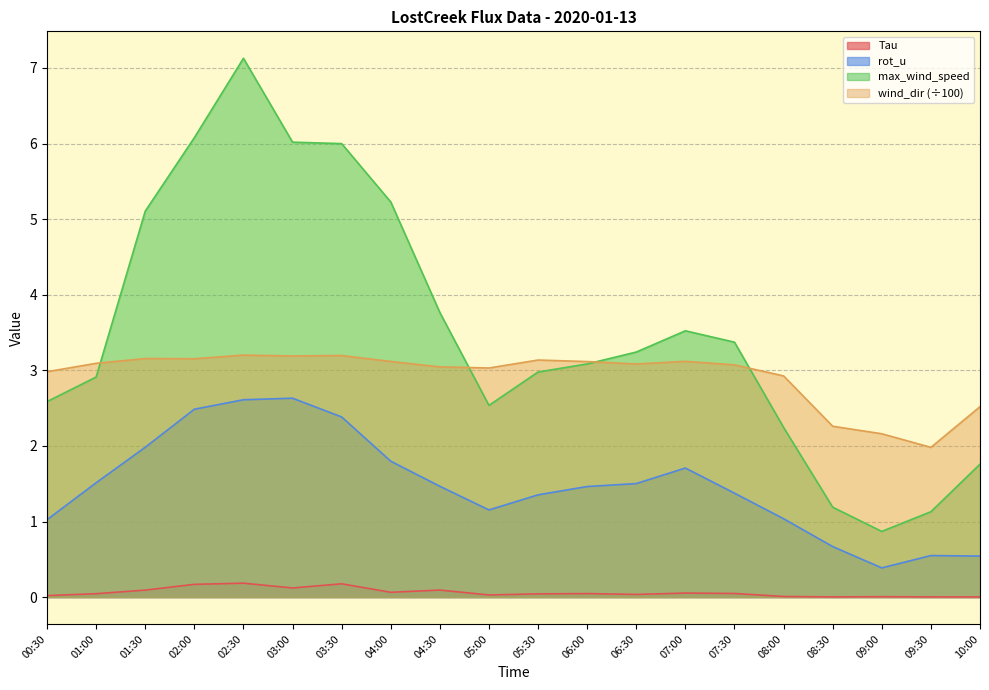

Rank the series by their maximum value, from highest to lowest.

max_wind_speed, wind_dir (÷100), rot_u, Tau